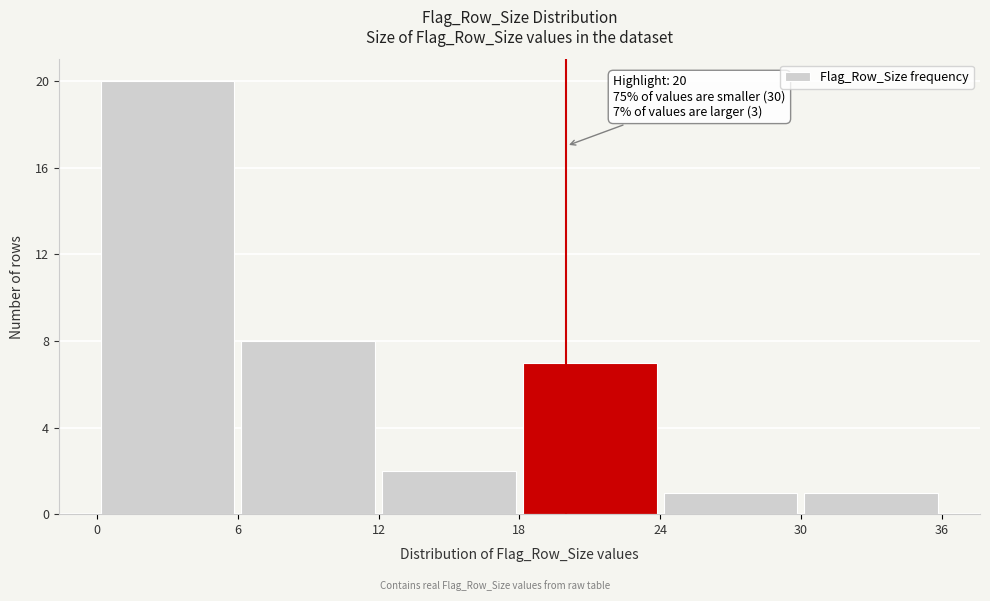

Which range on the x-axis has the tallest bar?

0 to 6